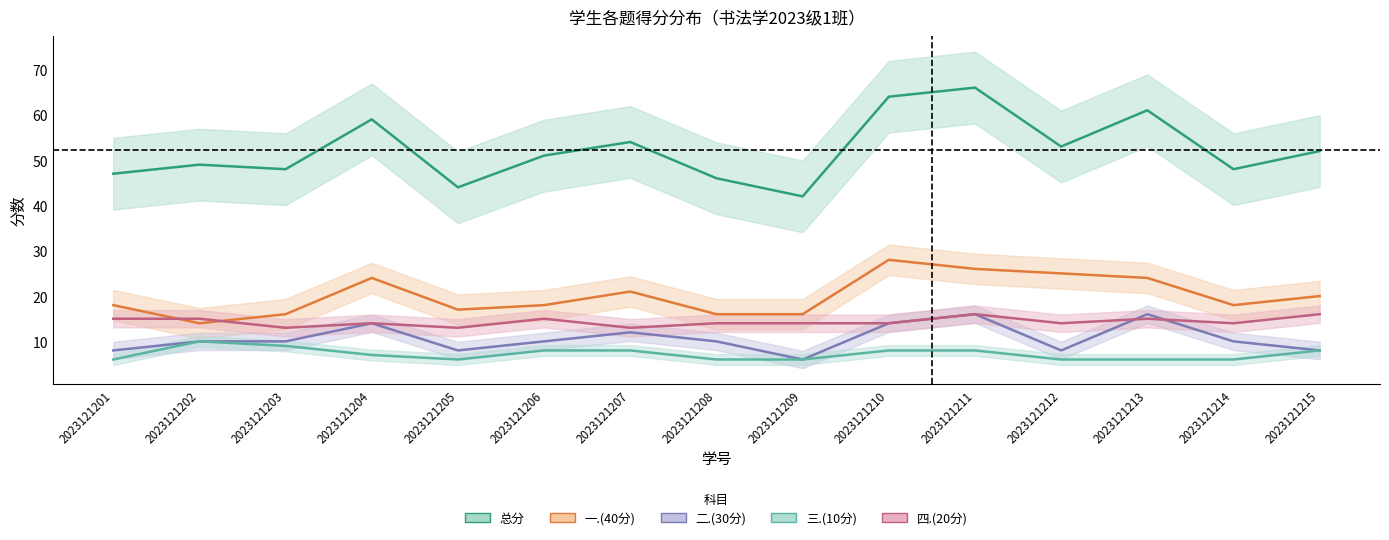

At which label is 四.(20分) closest to 14?

2023121204